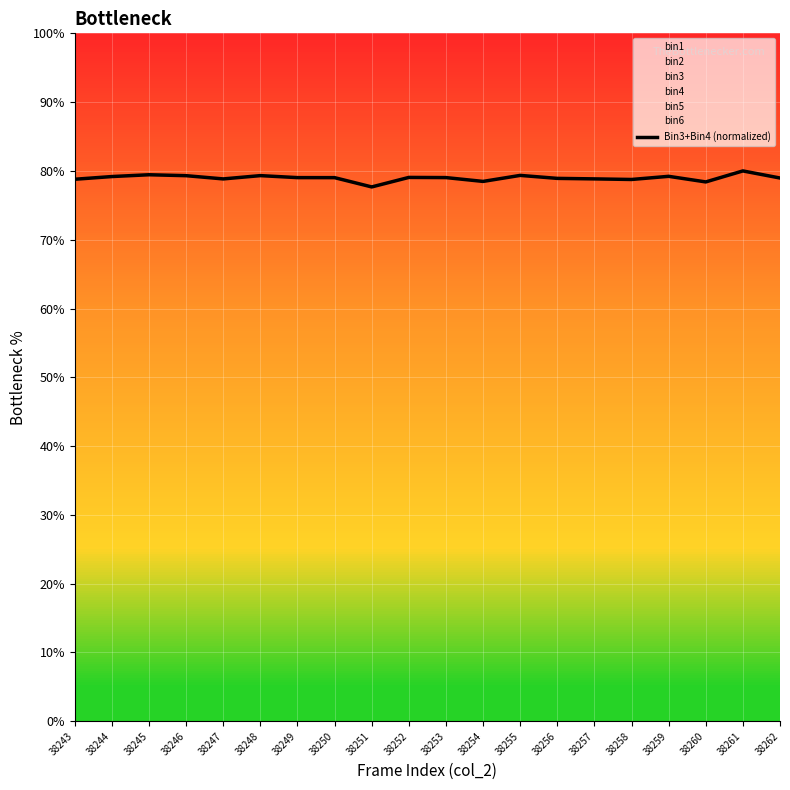

Which category has the lowest value across all series?

38251